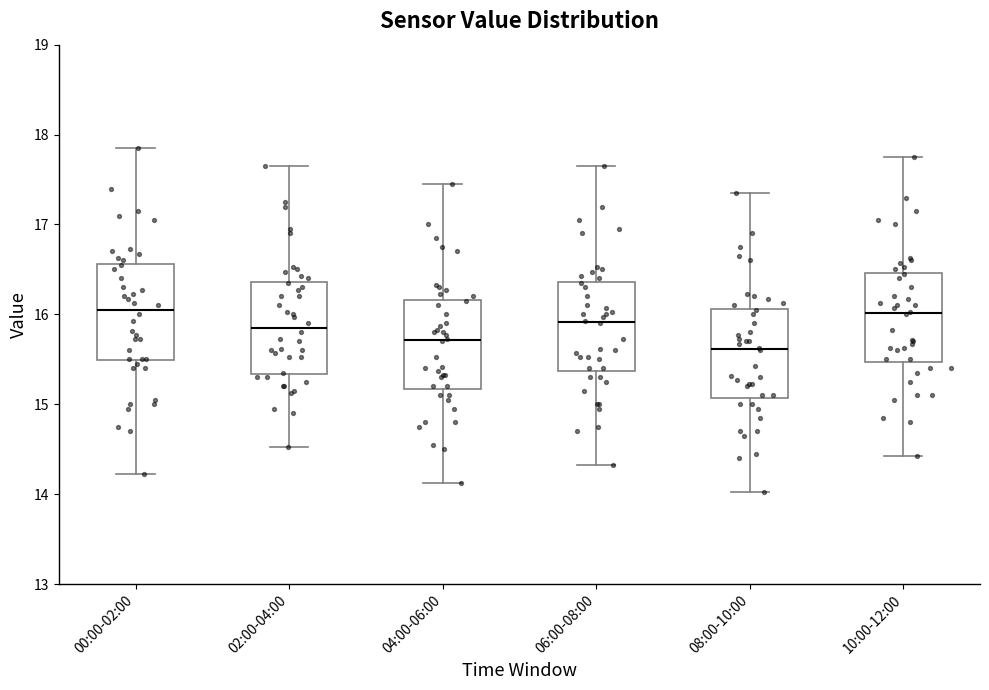

Reading left to right, read every box against the y-axis: the position of its median line, the range the box covers, and the ends of its whiskers. The values are not printed on the chart, so give them approximately, as read against the axis.

00:00-02:00: median 16.1, box 15.5 to 16.6, whiskers 14.2 to 17.9
02:00-04:00: median 15.9, box 15.3 to 16.4, whiskers 14.5 to 17.7
04:00-06:00: median 15.7, box 15.2 to 16.2, whiskers 14.1 to 17.5
06:00-08:00: median 15.9, box 15.4 to 16.4, whiskers 14.3 to 17.7
08:00-10:00: median 15.6, box 15.1 to 16.1, whiskers 14.0 to 17.4
10:00-12:00: median 16.0, box 15.5 to 16.5, whiskers 14.4 to 17.8